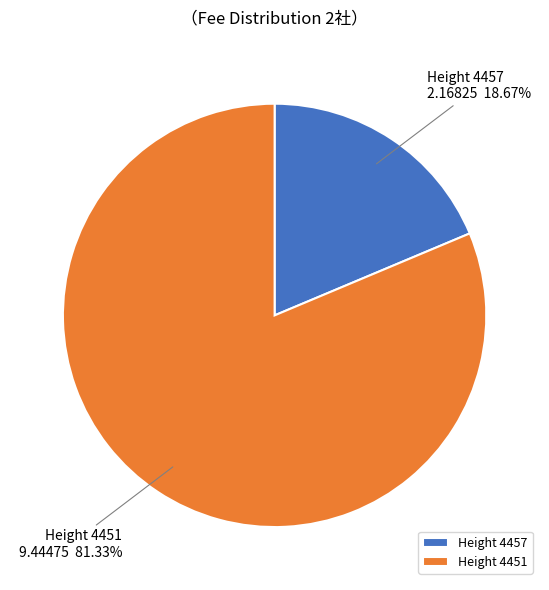

Combined, do Height 4451 and Height 4457 account for over 50%?

Yes